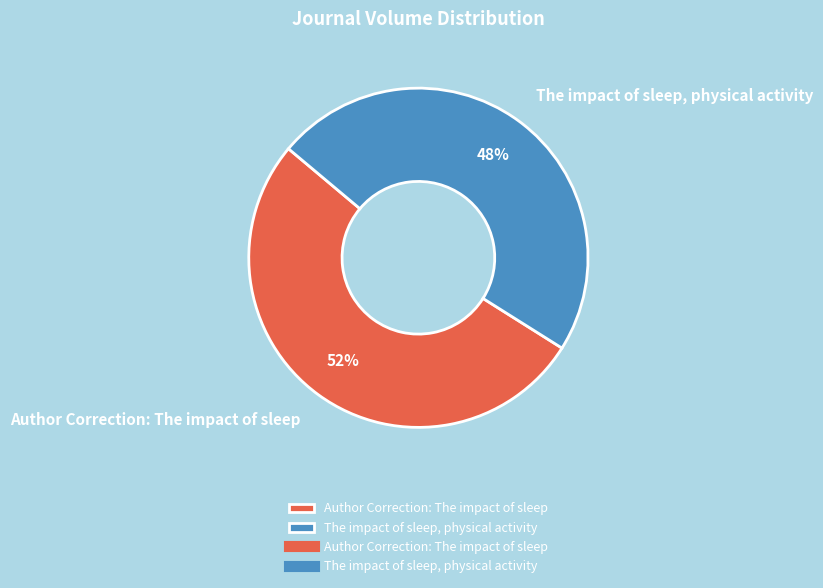

Which category has the smallest portion of the pie?

The impact of sleep, physical activity